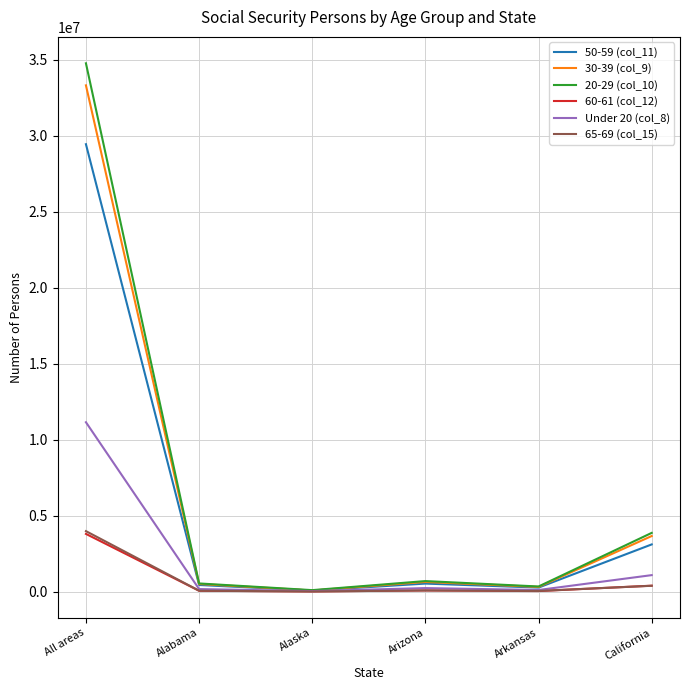

Which series has the largest range (max minus min)?

20-29 (col_10)